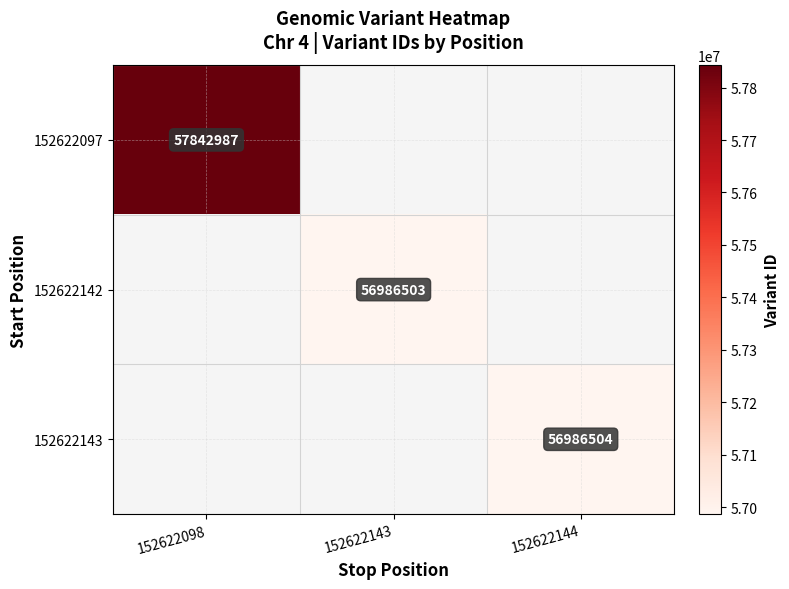

The value of 152622143 at 152622144 is 56986504. True or false?

True